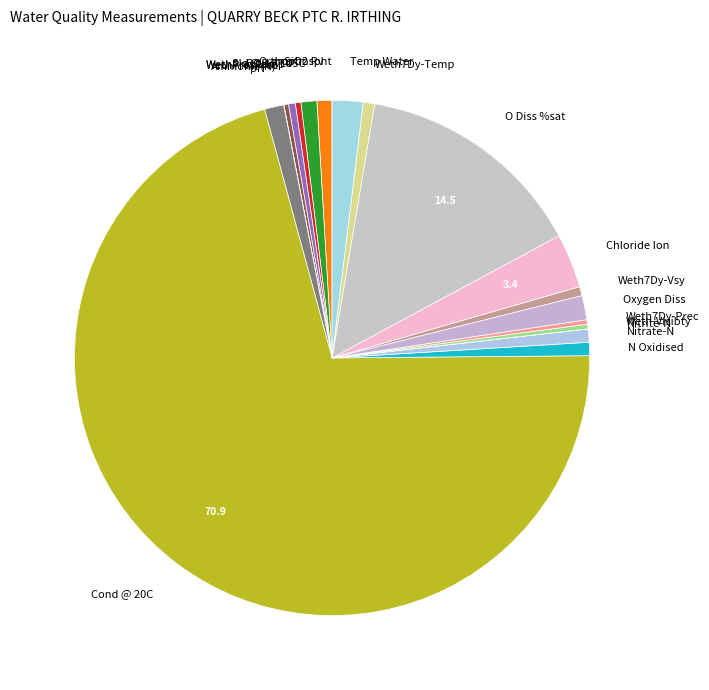

What is the ratio of the value at Cond @ 20C to the value at BOD ATU?

202.0